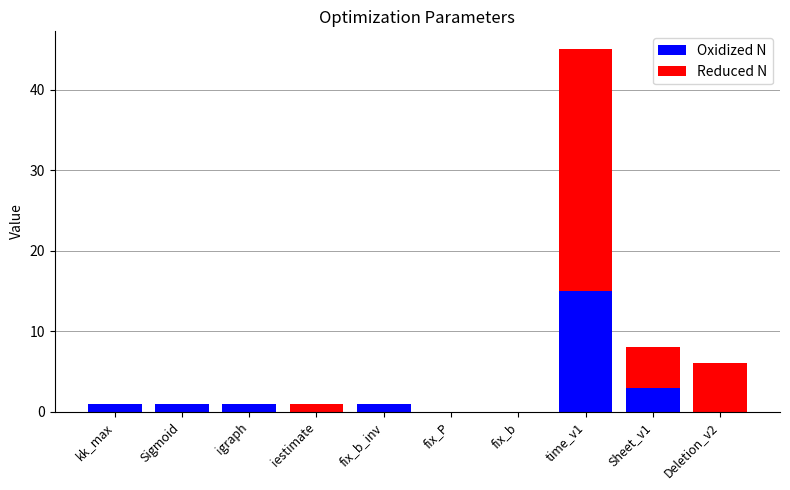

Reading left to right, list the values for the Oxidized N series.

kk_max=1	Sigmoid=1	igraph=1	iestimate=0	fix_b_inv=1	fix_P=0	fix_b=0	time_v1=15	Sheet_v1=3	Deletion_v2=0